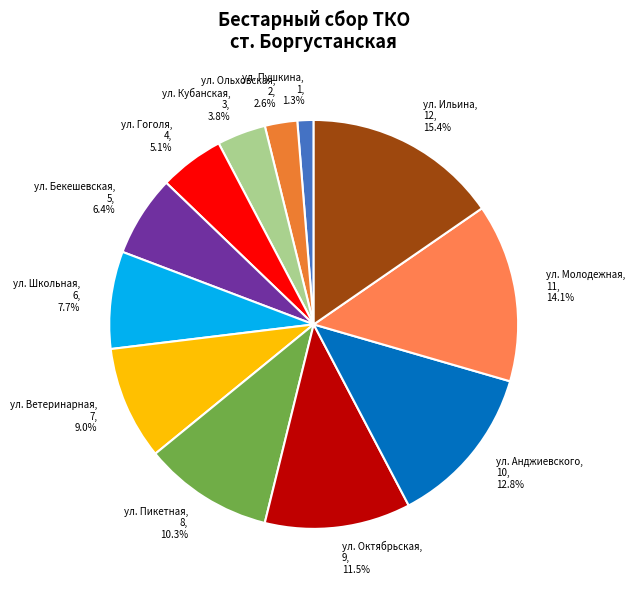

Between ул. Кубанская and ул. Пикетная, which is larger?

ул. Пикетная